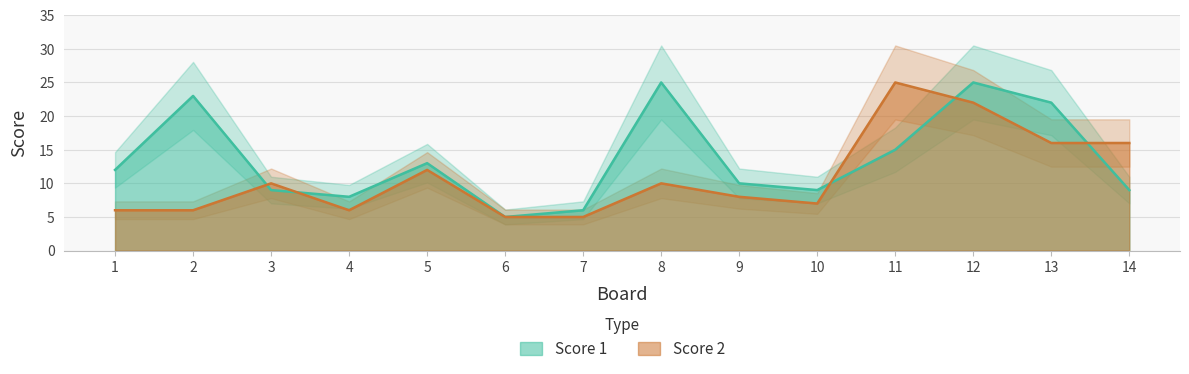

What is the maximum value for Score 1?

25